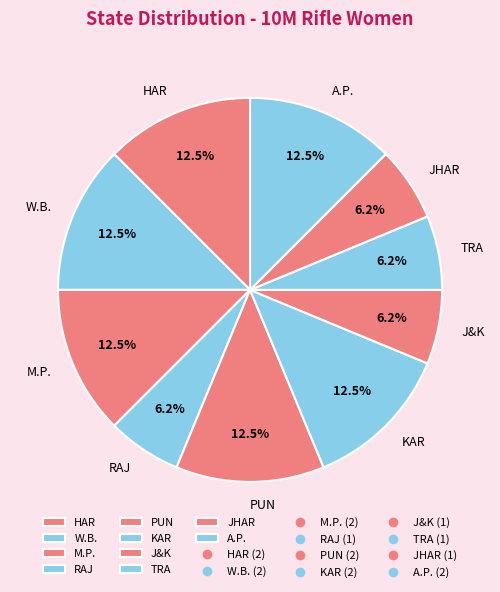

Does M.P. account for over 50% of the chart?

No